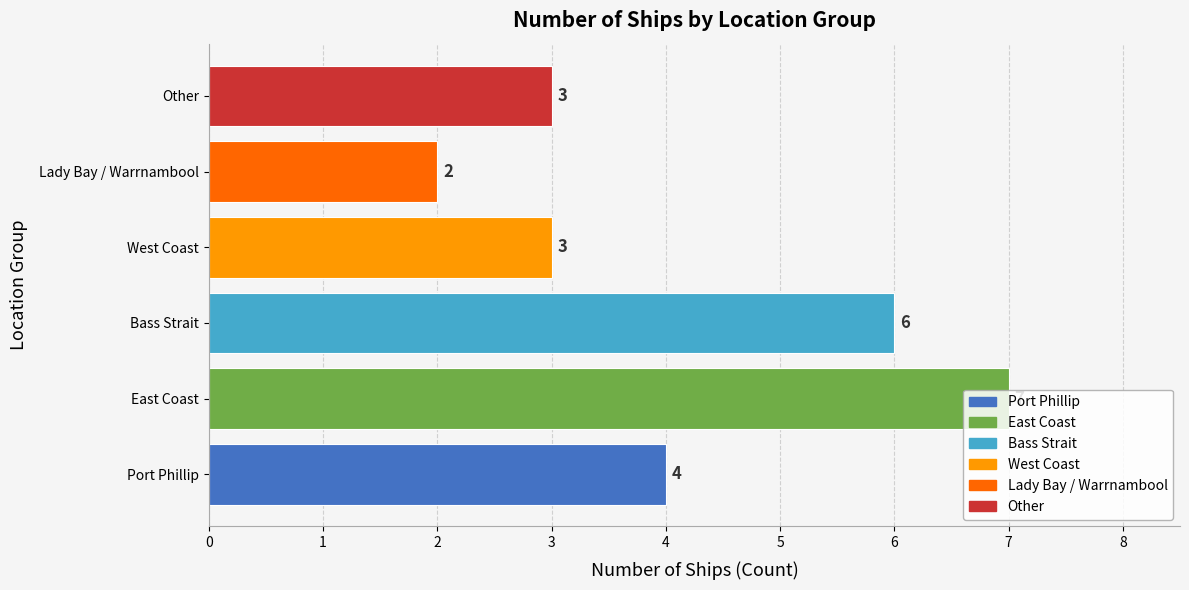

What is the smallest value displayed?

2